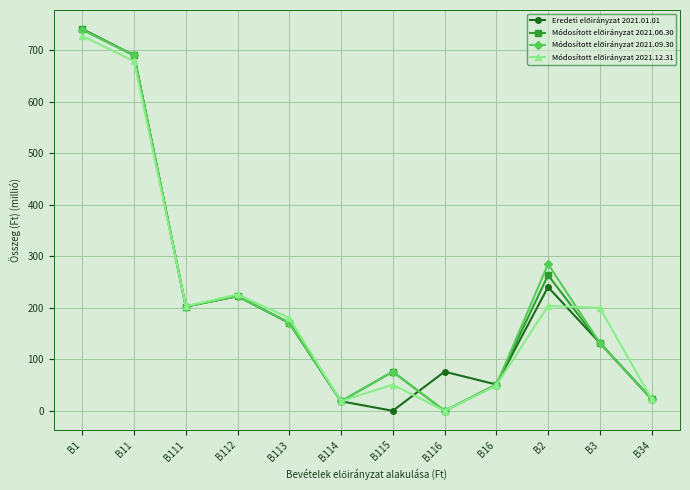

What is the greatest value displayed?

741.5